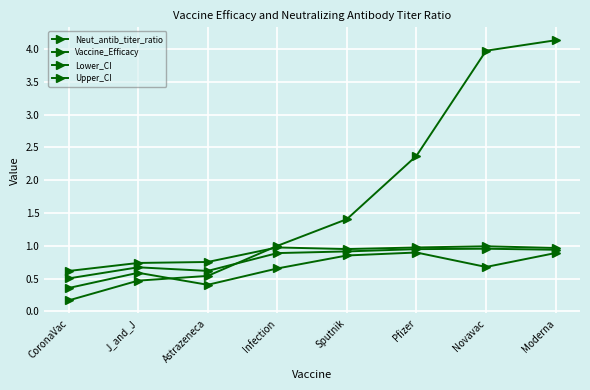

How many series are shown in this chart?

4